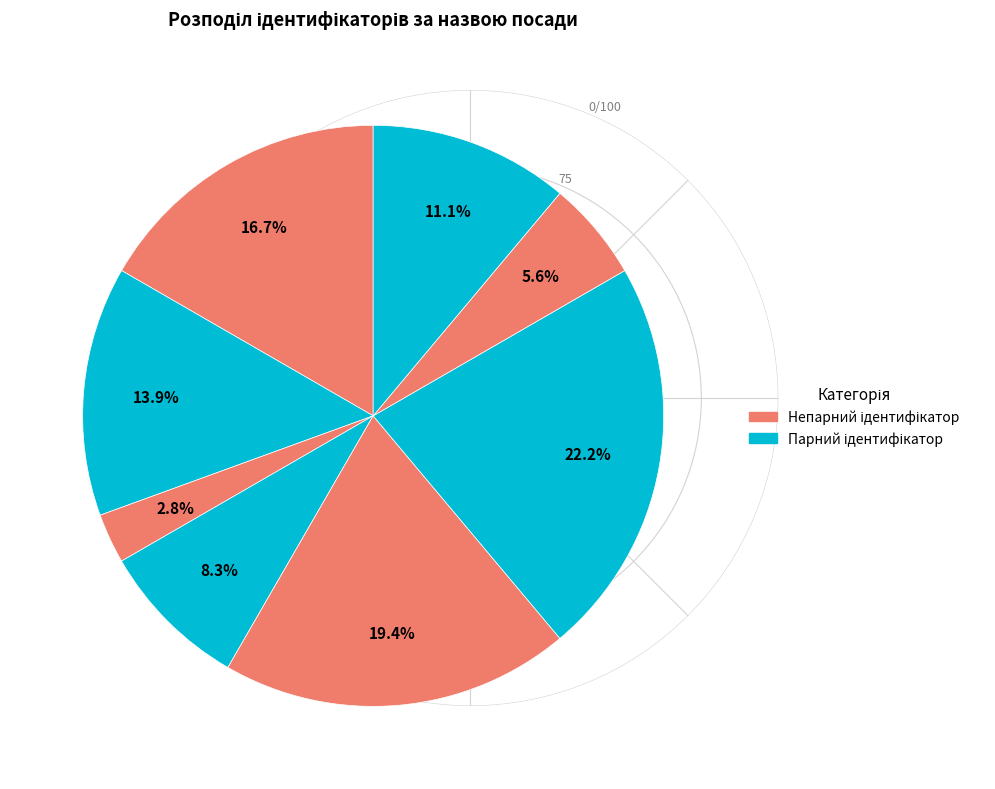

How many segments does this pie chart have?

8